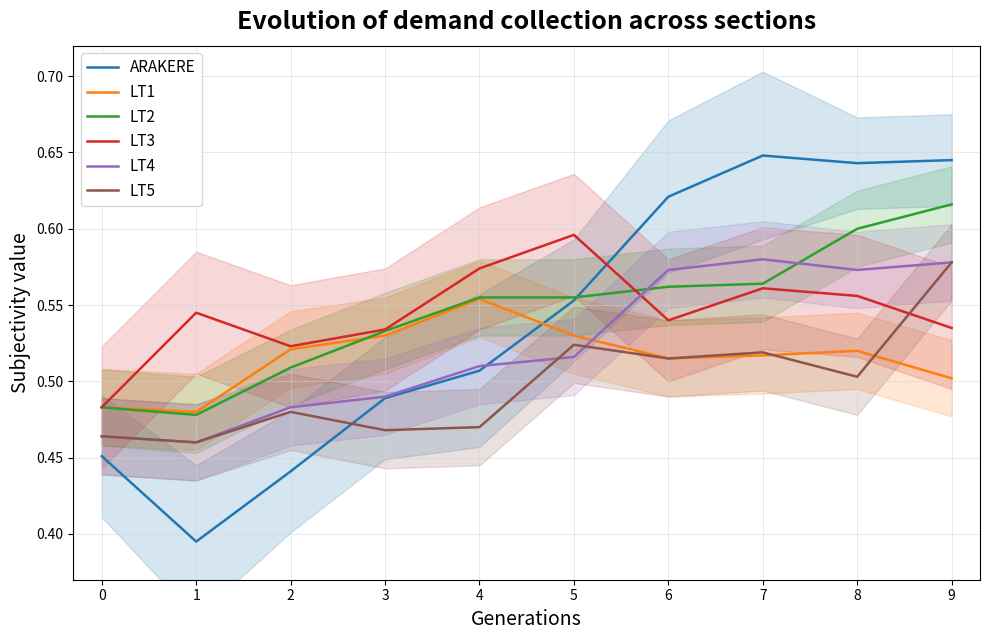

What are all the series names shown in the legend?

ARAKERE, LT1, LT2, LT3, LT4, LT5